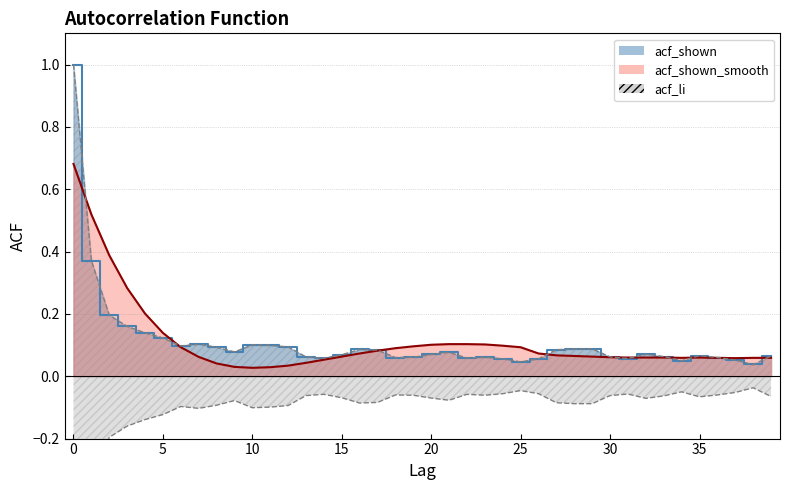

Where is the first local maximum for acf_li?

7